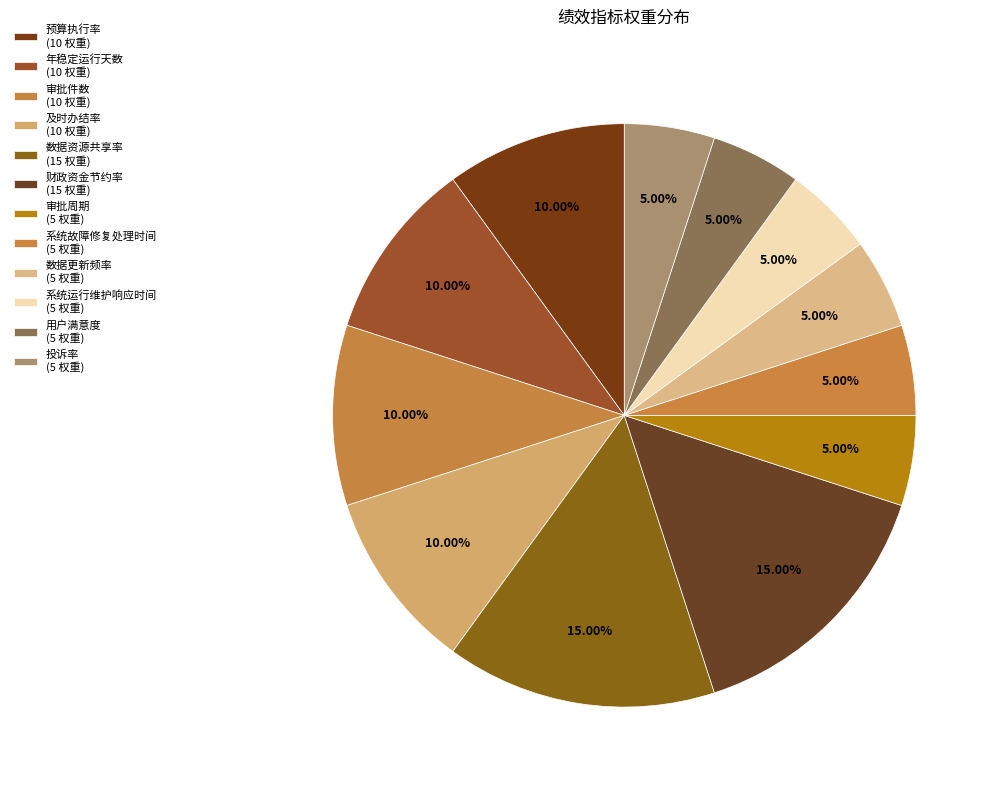

Count the number of slices in the pie.

12